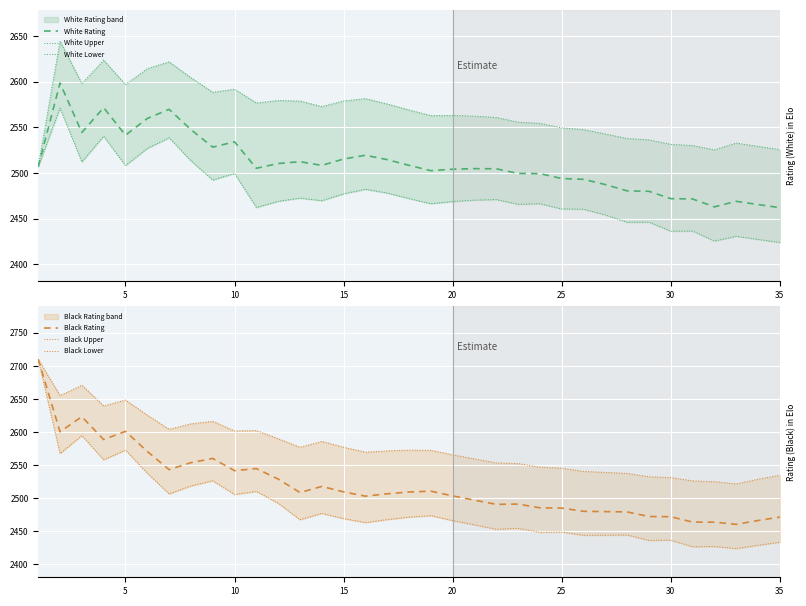

At how many categories does at least one series exceed 2522?

35